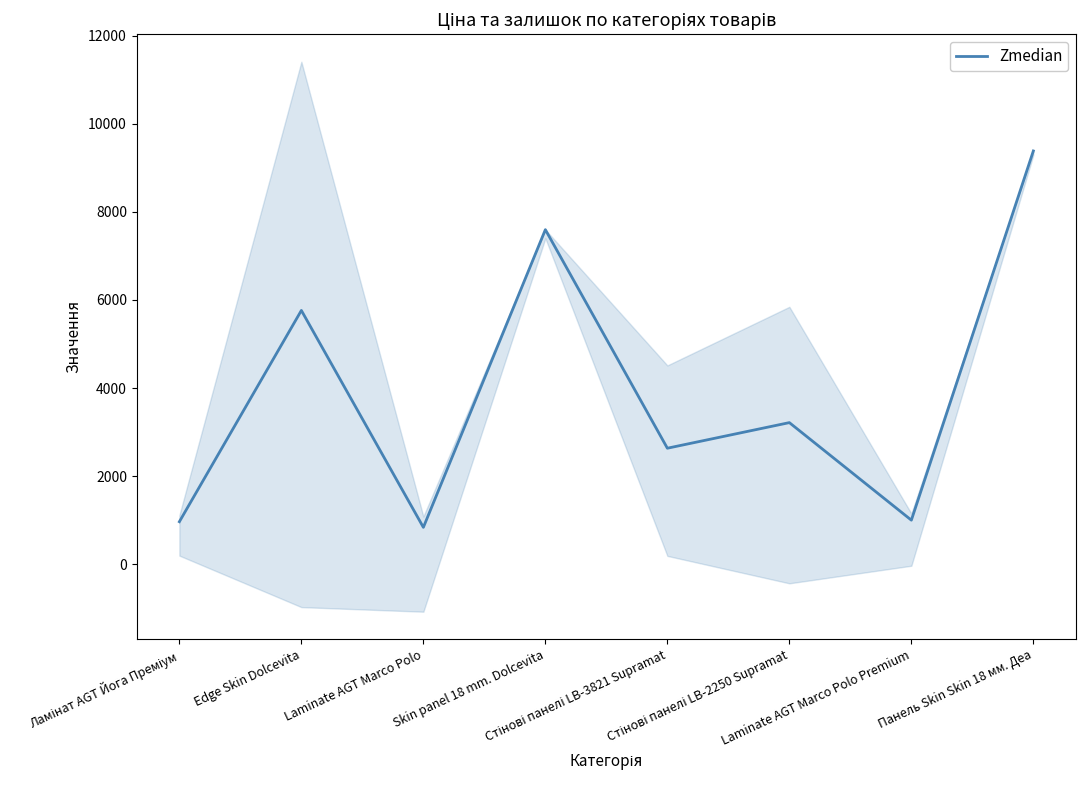

List the labels in order of value, largest first.

Панель Skin Skin 18 мм. Деа, Skin panel 18 mm. Dolcevita, Edge Skin Dolcevita, Стінові панелі LB-2250 Supramat, Стінові панелі LB-3821 Supramat, Laminate AGT Marco Polo Premium, Ламінат AGT Йога Преміум, Laminate AGT Marco Polo